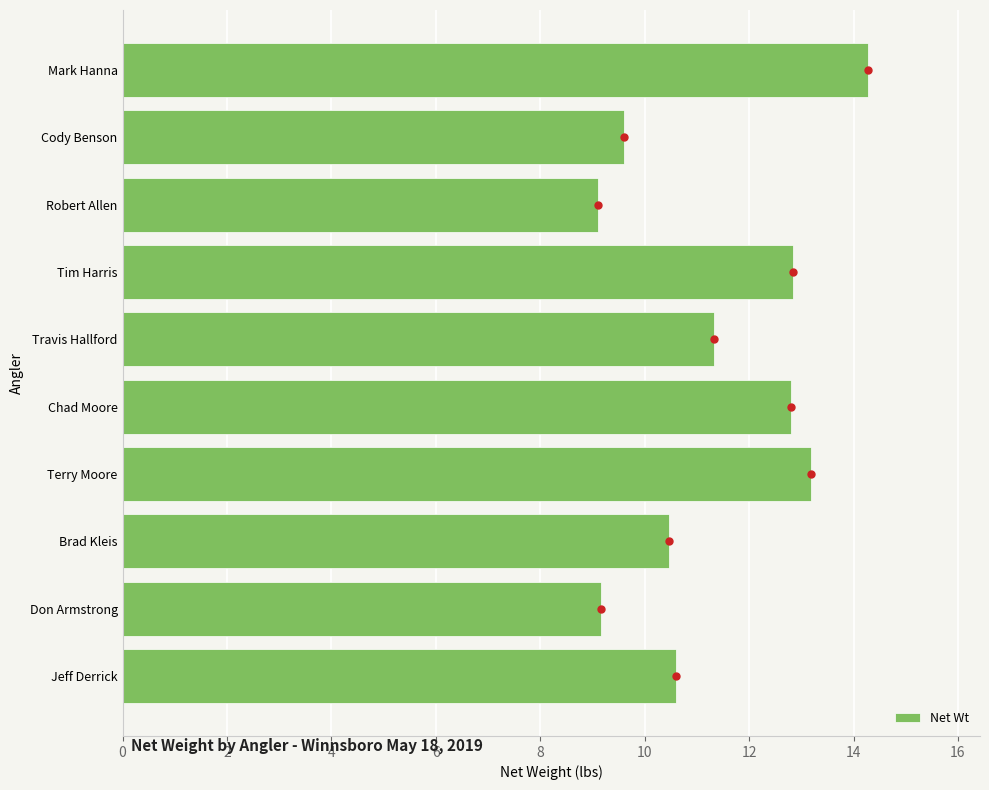

Read the value at Terry Moore.

13.2